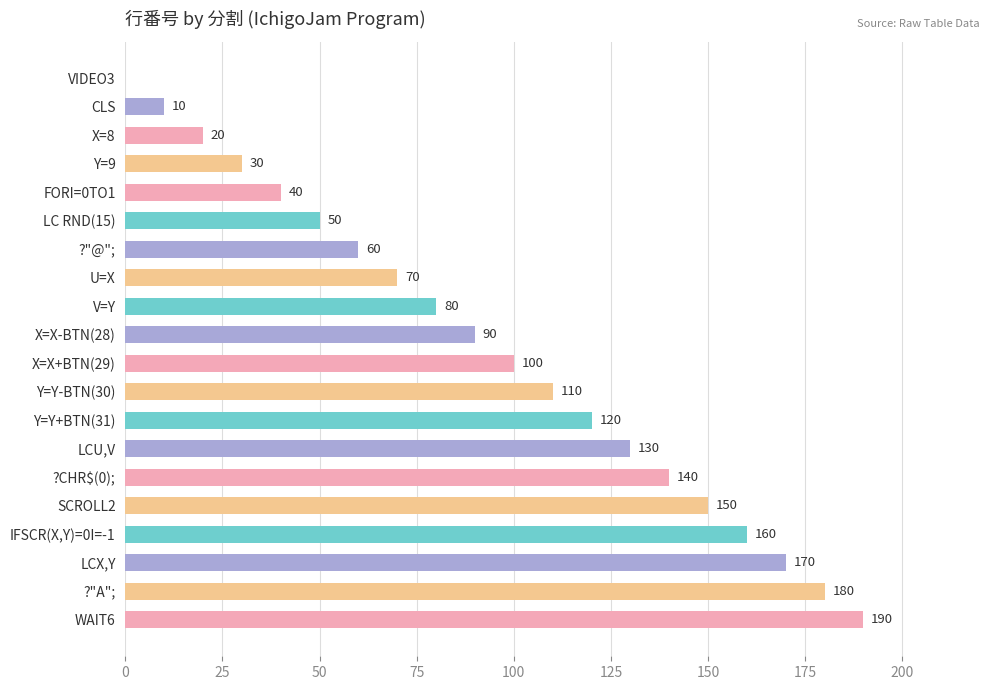

True or false: the data shows 160 at X=X+BTN(29).

False